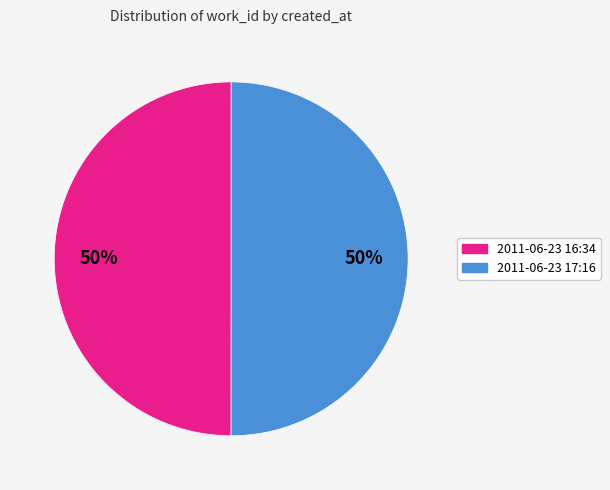

To the nearest percent, what is the average slice percentage?

50%